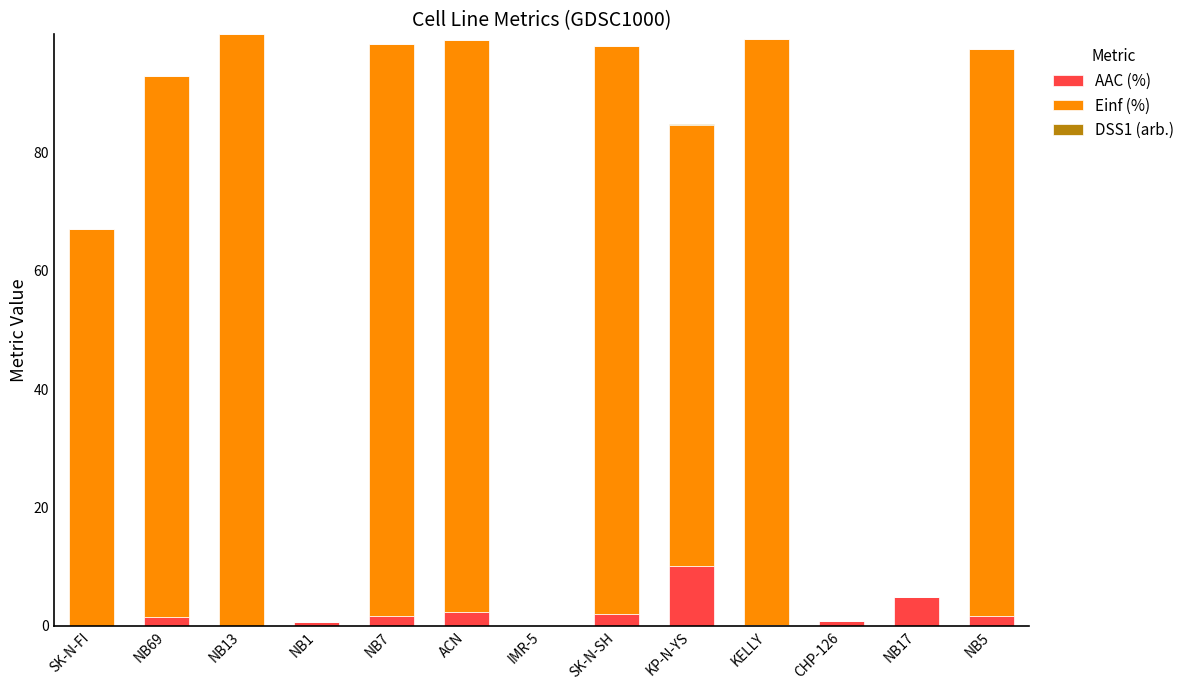

Are the bars grouped side by side (vs. stacked)?

No